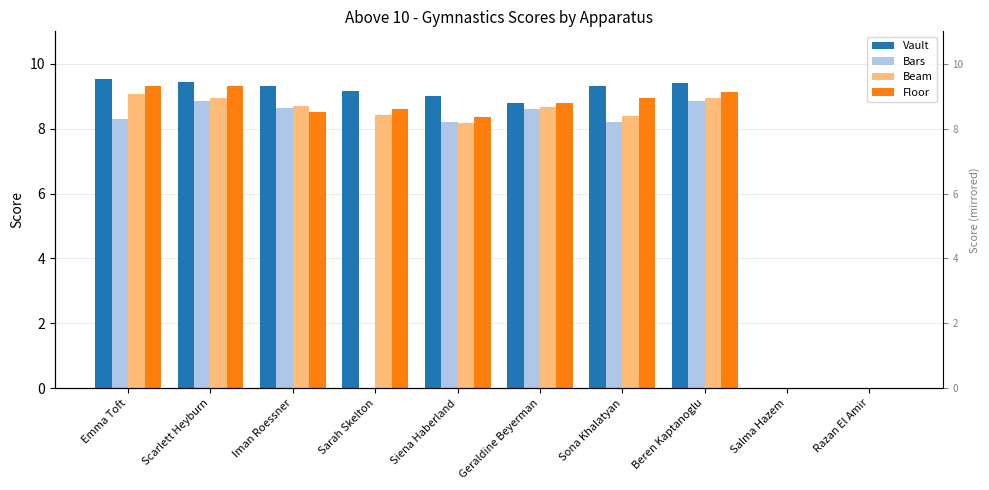

What is the average value of the Beam series?

6.9